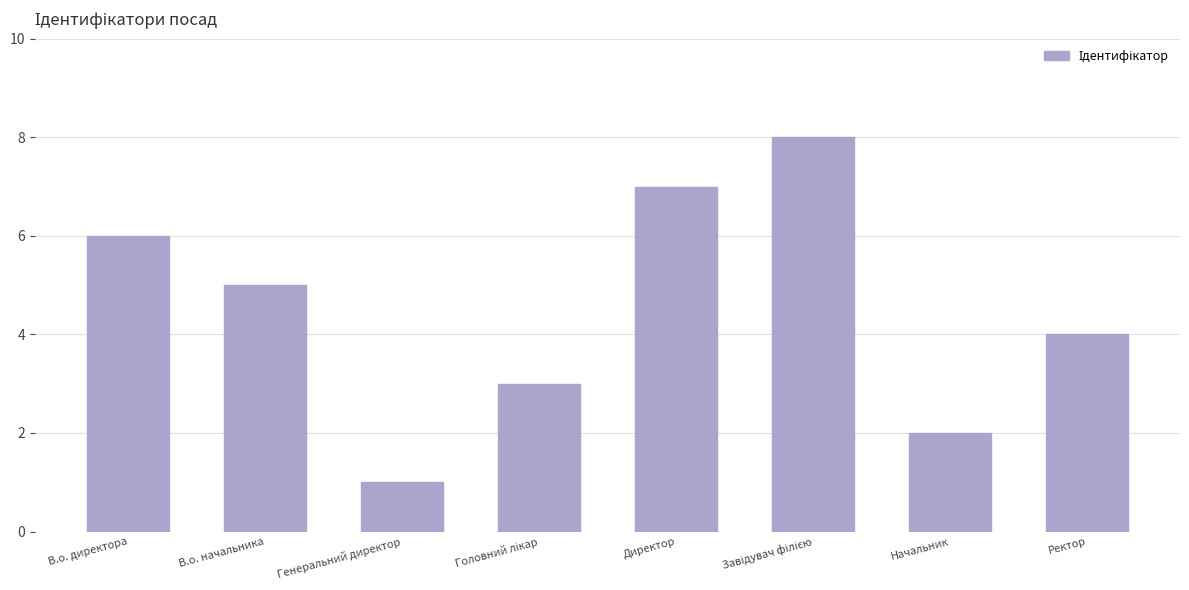

What position from the left is В.о. директора?

1